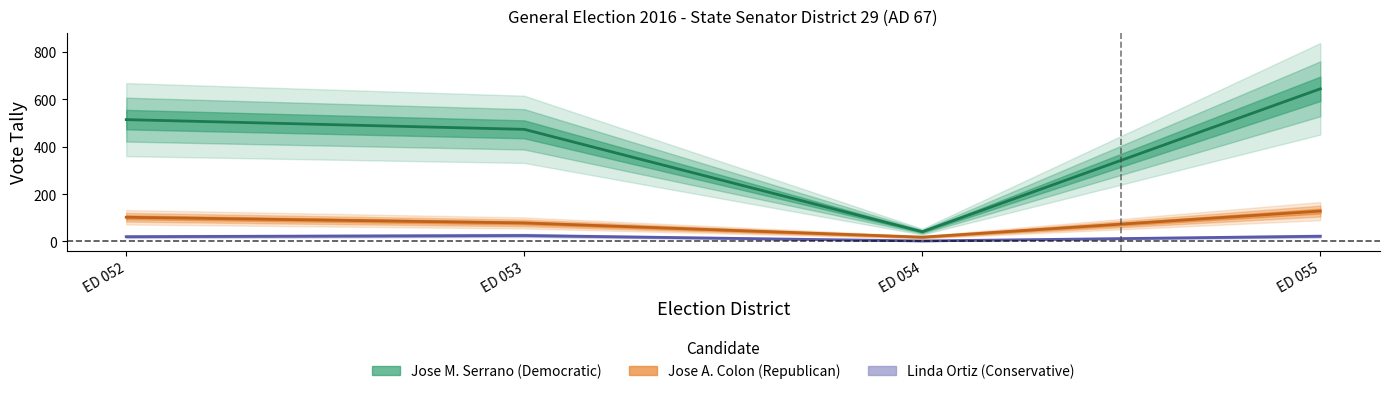

True or false: Jose M. Serrano (Democratic) and Linda Ortiz (Conservative) cross at least once.

False